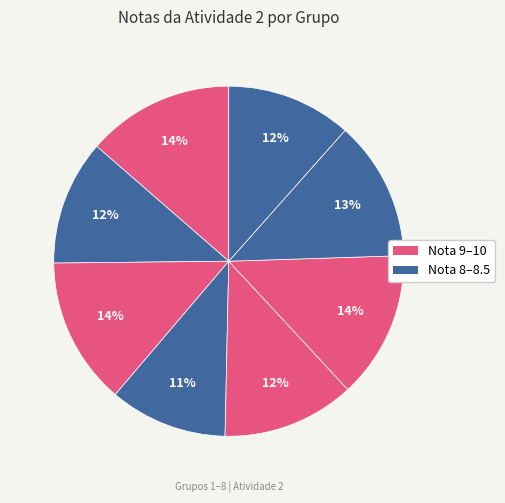

Count the number of slices in the pie.

8